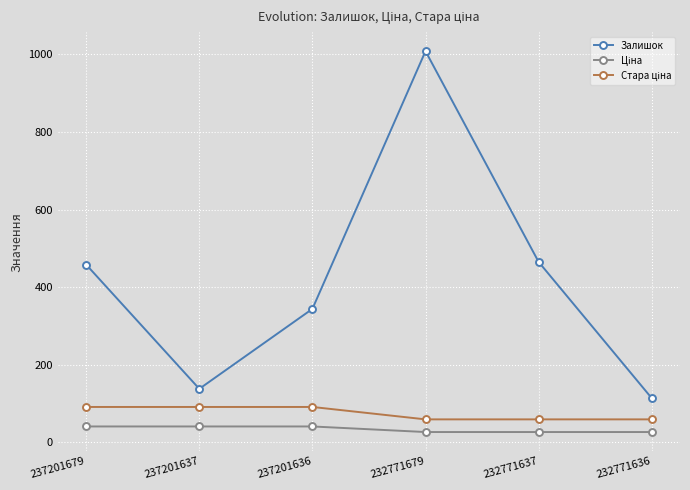

How many lines are shown in the chart?

3